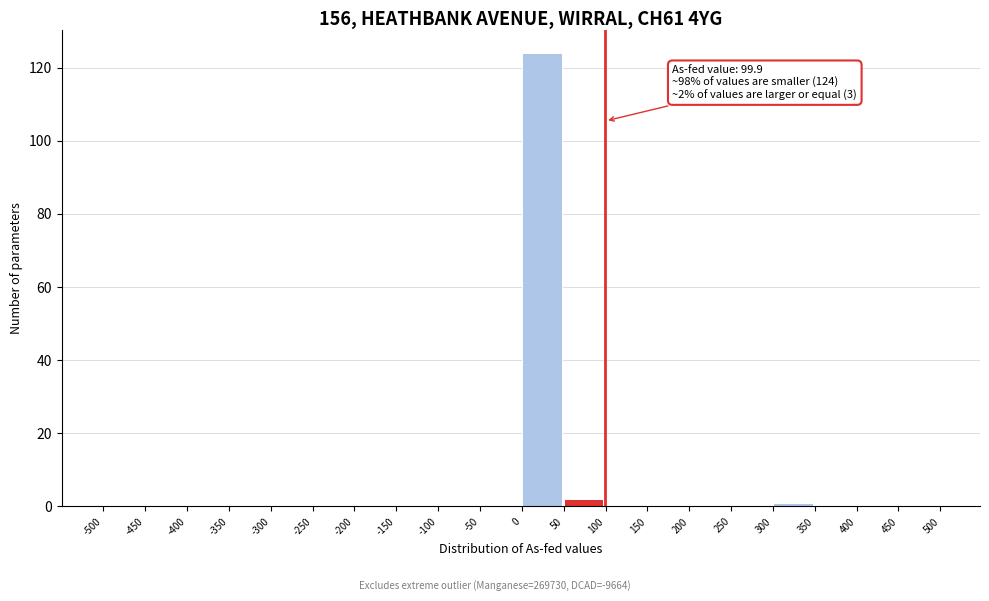

Which range on the x-axis has the tallest bar?

0 to 50